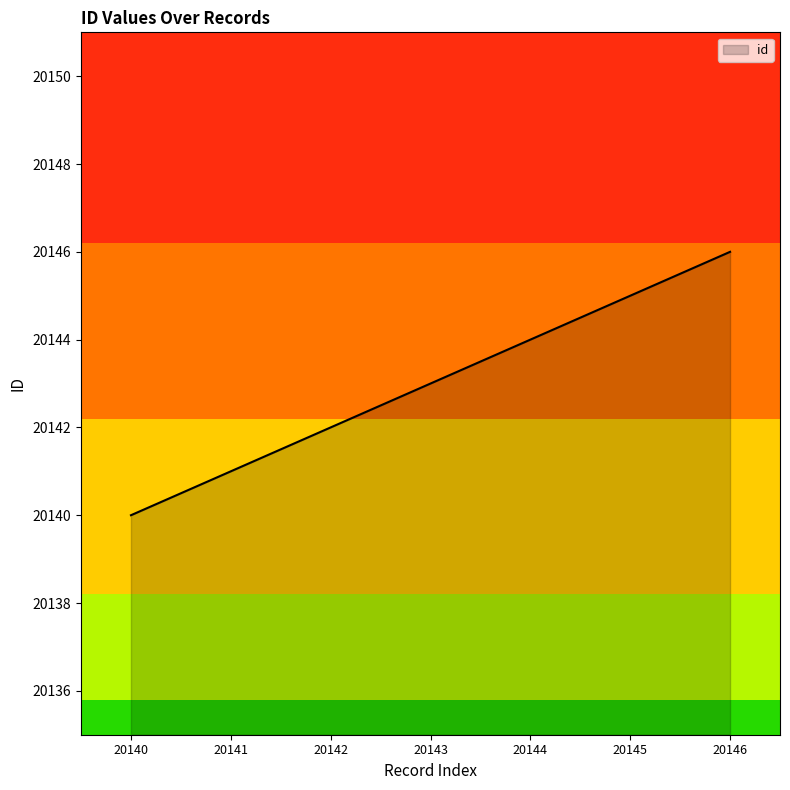

What is the difference between the maximum and second lowest values?

5